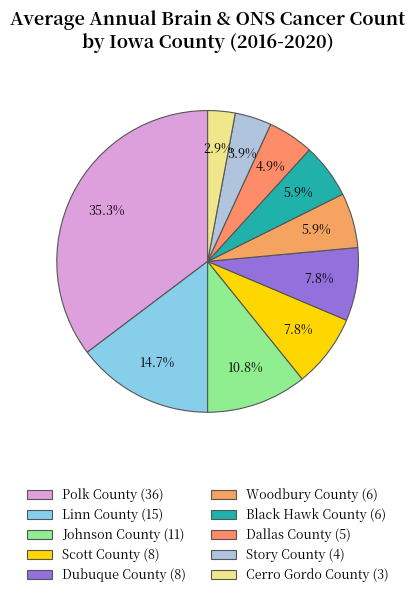

What portion of the pie excludes Linn County?

85.3%